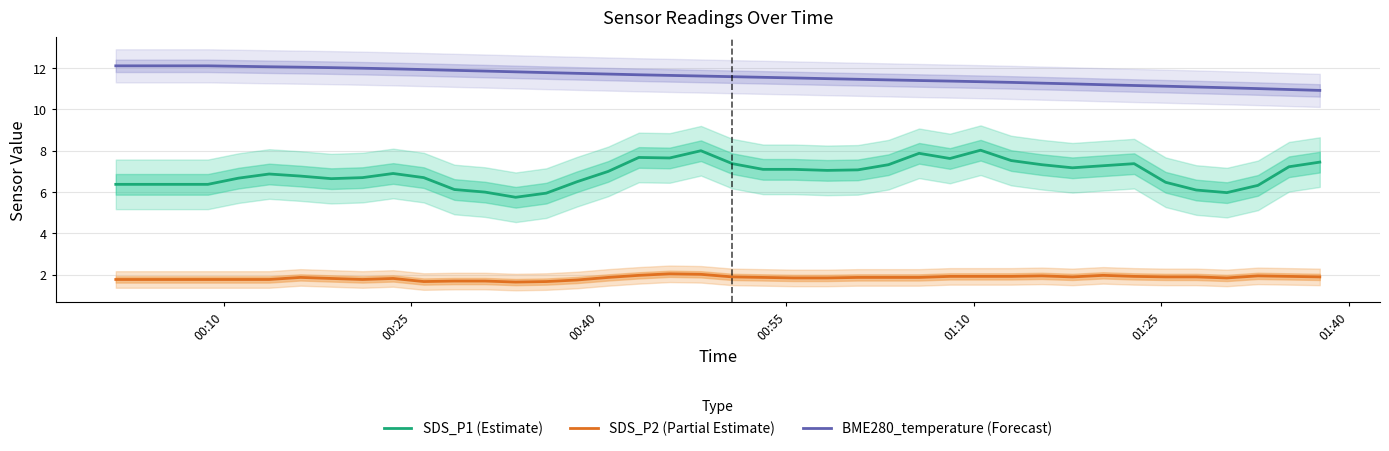

True or false: SDS_P2 (Partial Estimate) and BME280_temperature (Forecast) cross at least once.

False